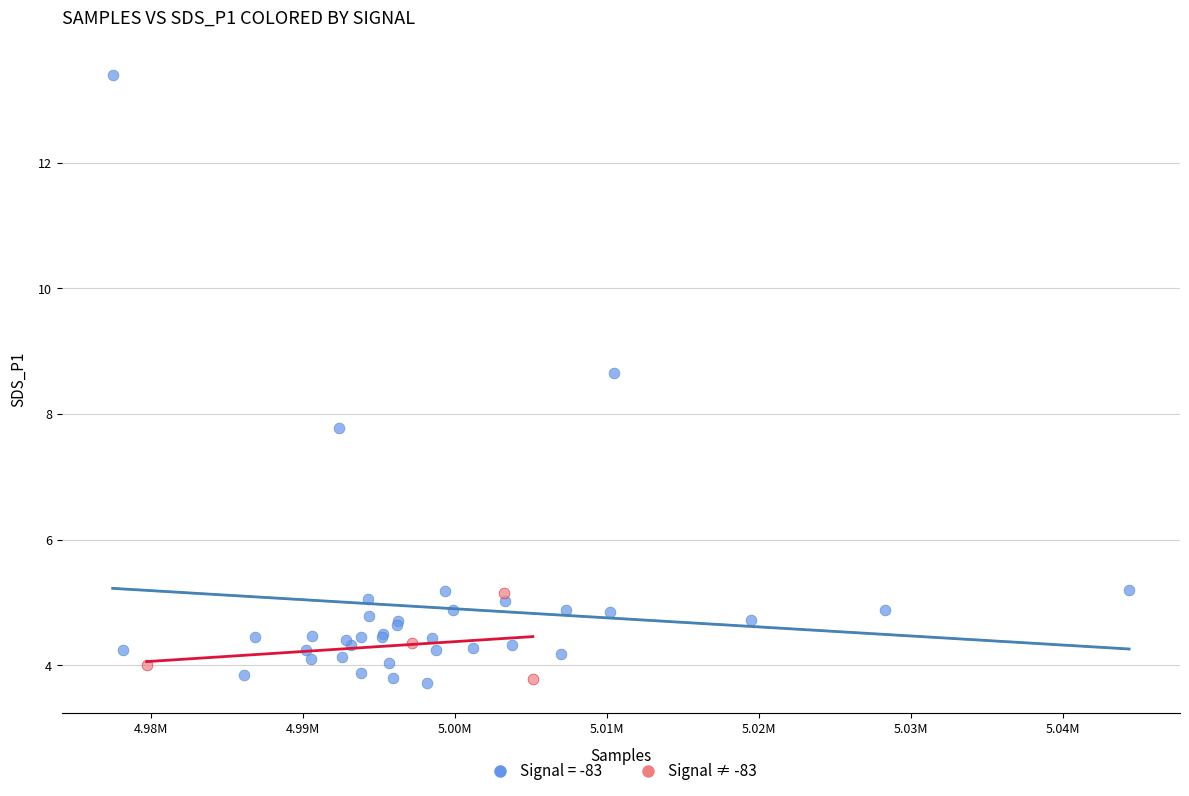

Which series has the largest Y range (max minus min)?

Signal = -83